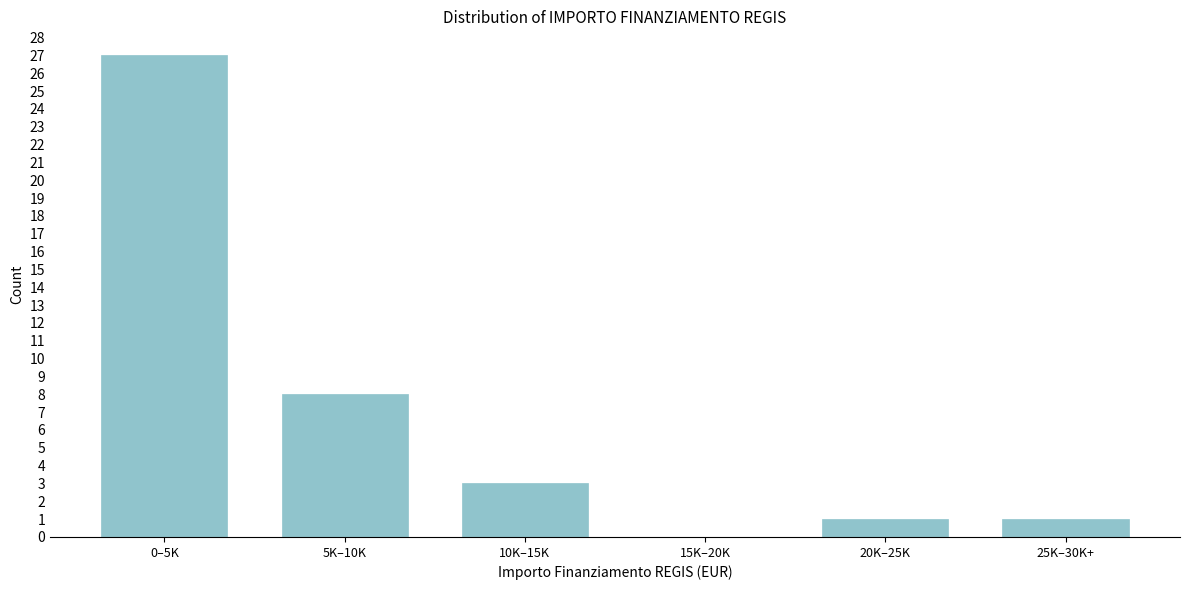

Reading right to left, extract all data points from this chart.

25K–30K+=1	20K–25K=1	15K–20K=0	10K–15K=3	5K–10K=8	0–5K=27